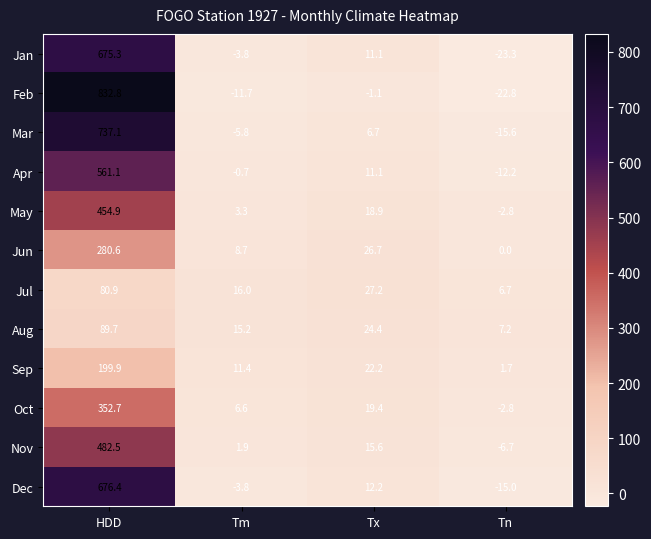

What is the minimum value shown in the chart?

-23.3